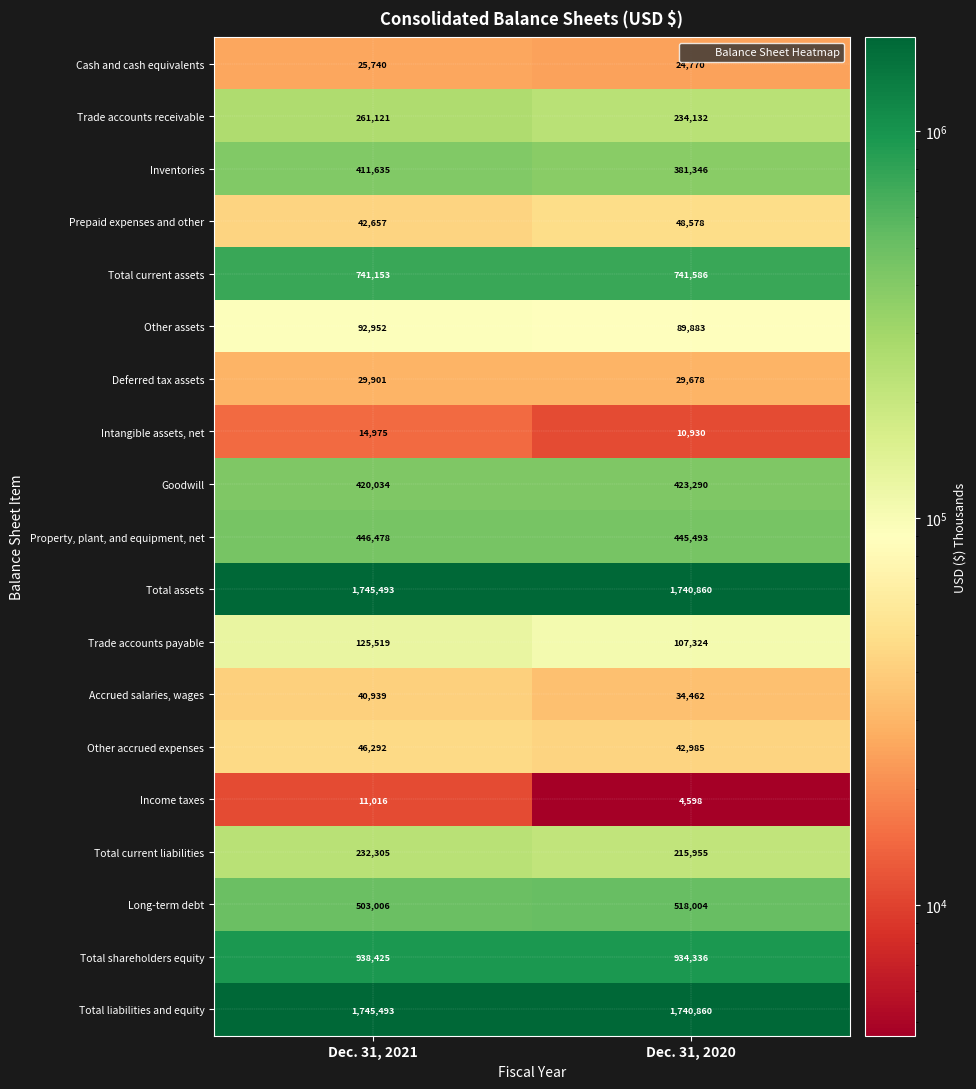

Rank the categories by Trade accounts receivable value from highest to lowest.

Dec. 31, 2021, Dec. 31, 2020